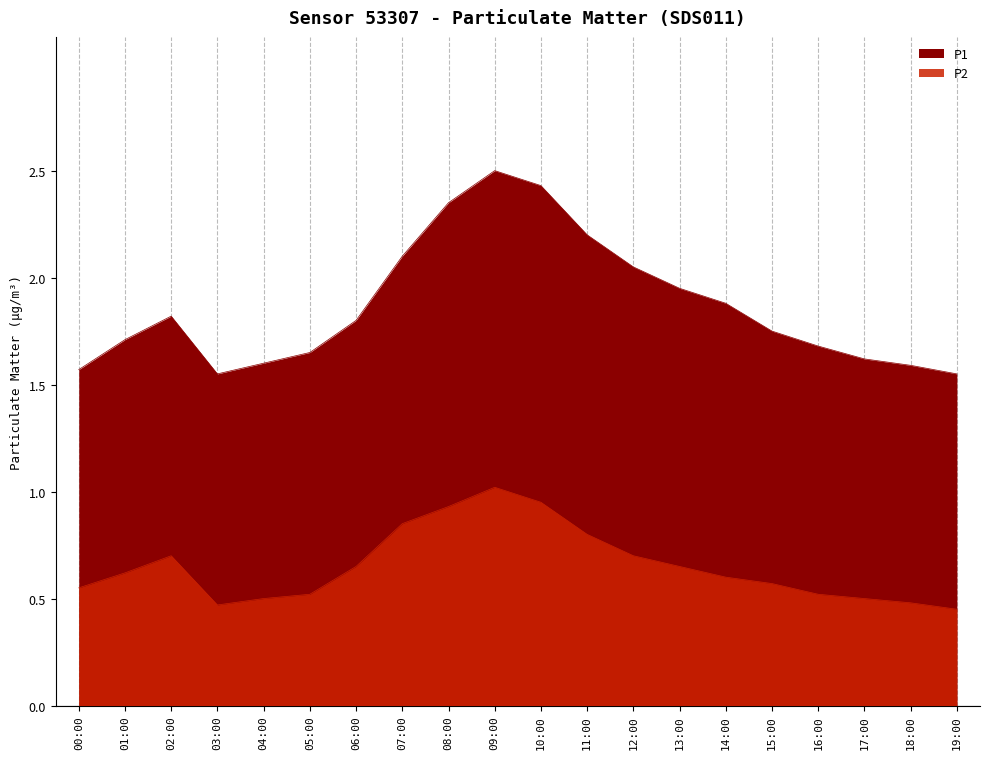

How many interior local valleys does the P2 series have?

1